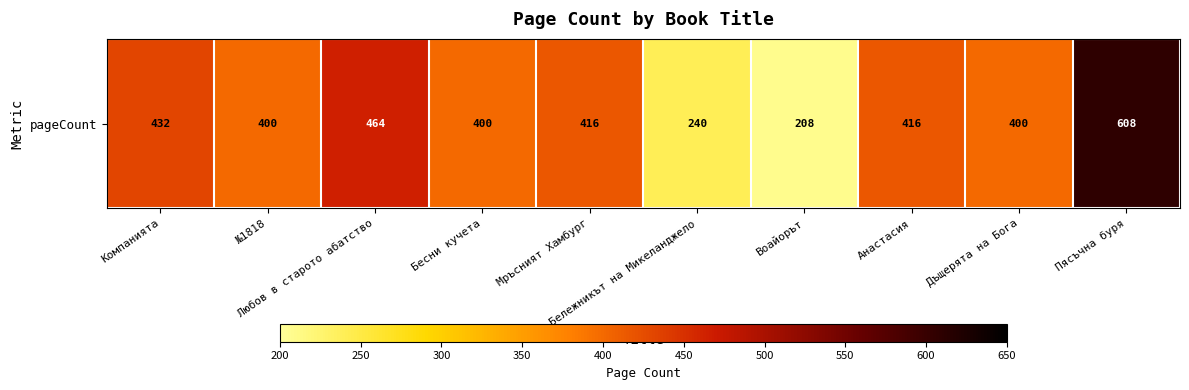

What is the approximate value at Анастасия?

416